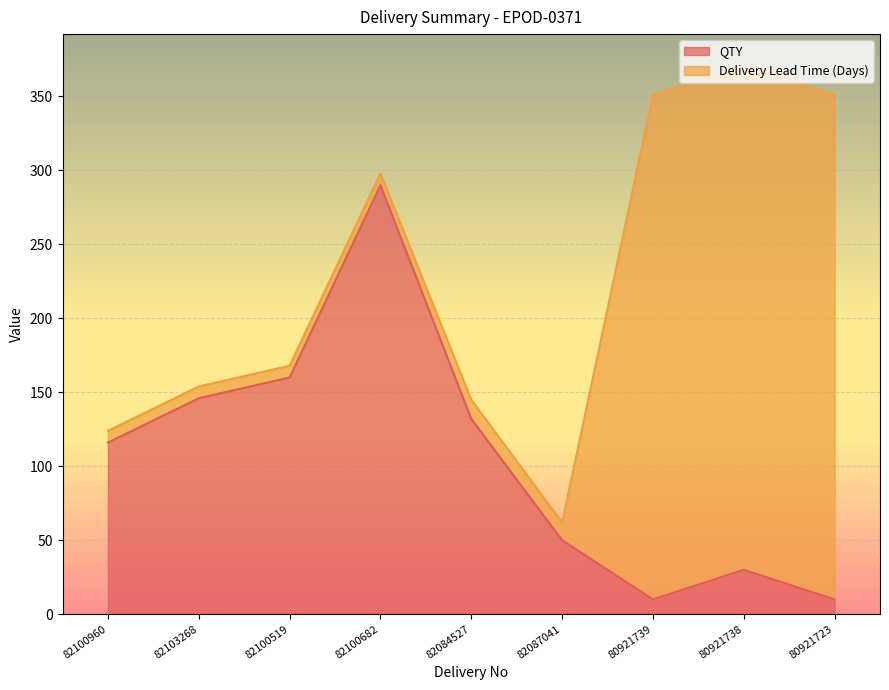

How many points are lower than both their immediate neighbors (excluding endpoints)?

1